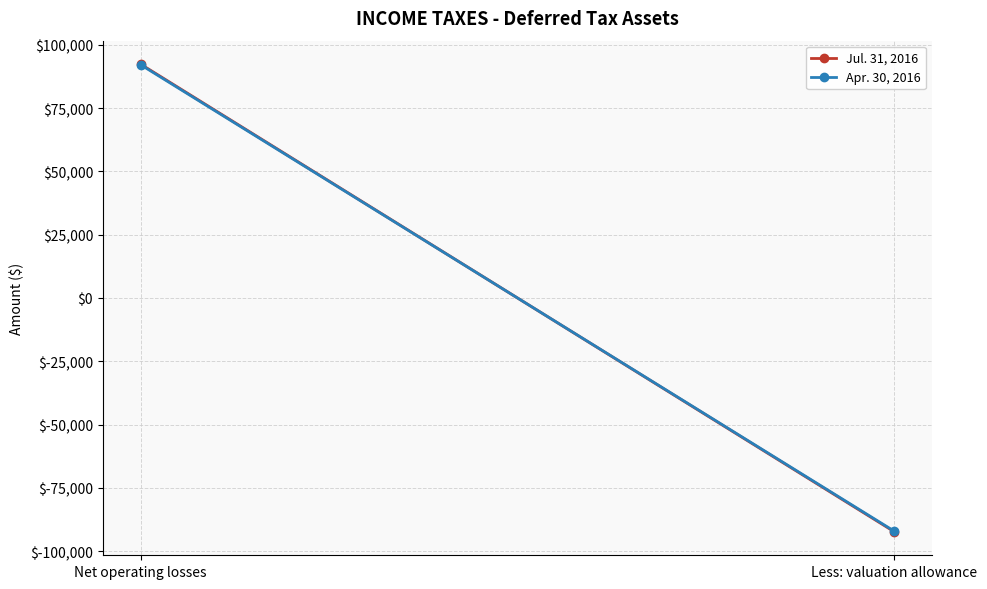

Reading right to left, transcribe all the data shown in this chart.

Jul. 31, 2016: Less: valuation allowance=-92408	Net operating losses=92408
Apr. 30, 2016: Less: valuation allowance=-92167	Net operating losses=92167